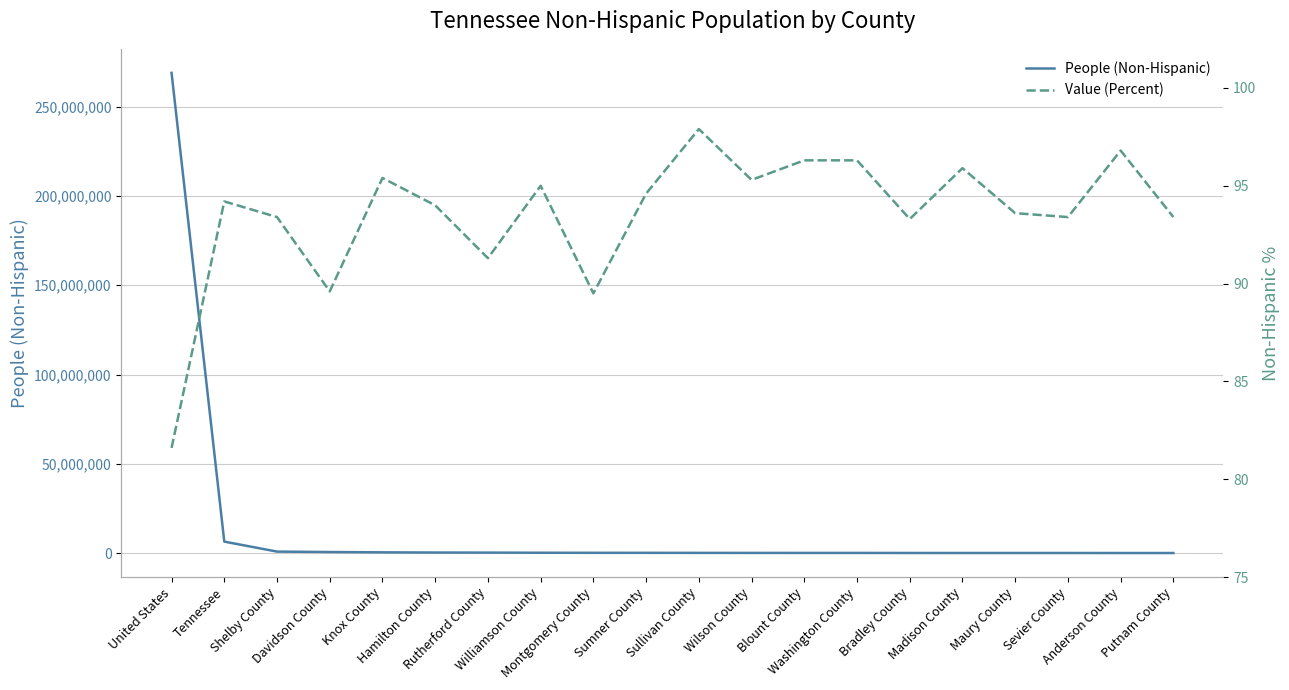

Where is People (Non-Hispanic) nearest to the value 134496146?

Tennessee